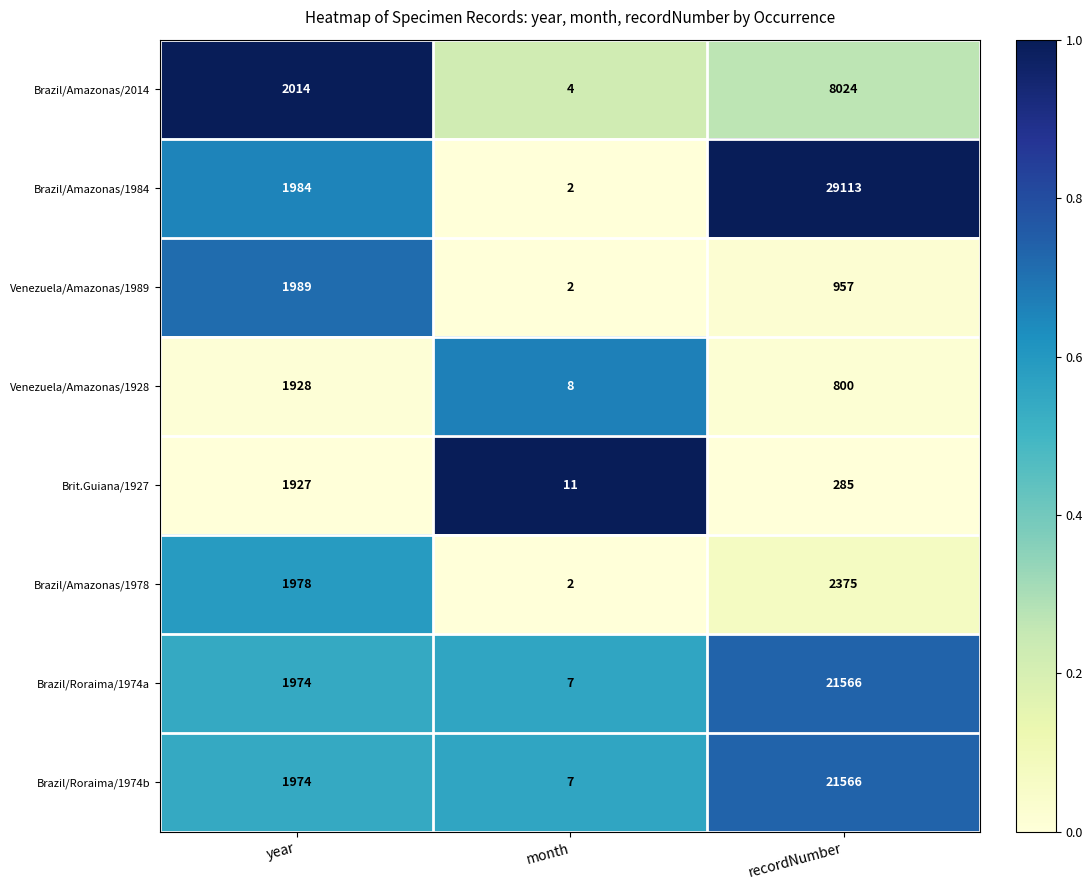

What is the average value of the Brazil/Amazonas/2014 series?

3347